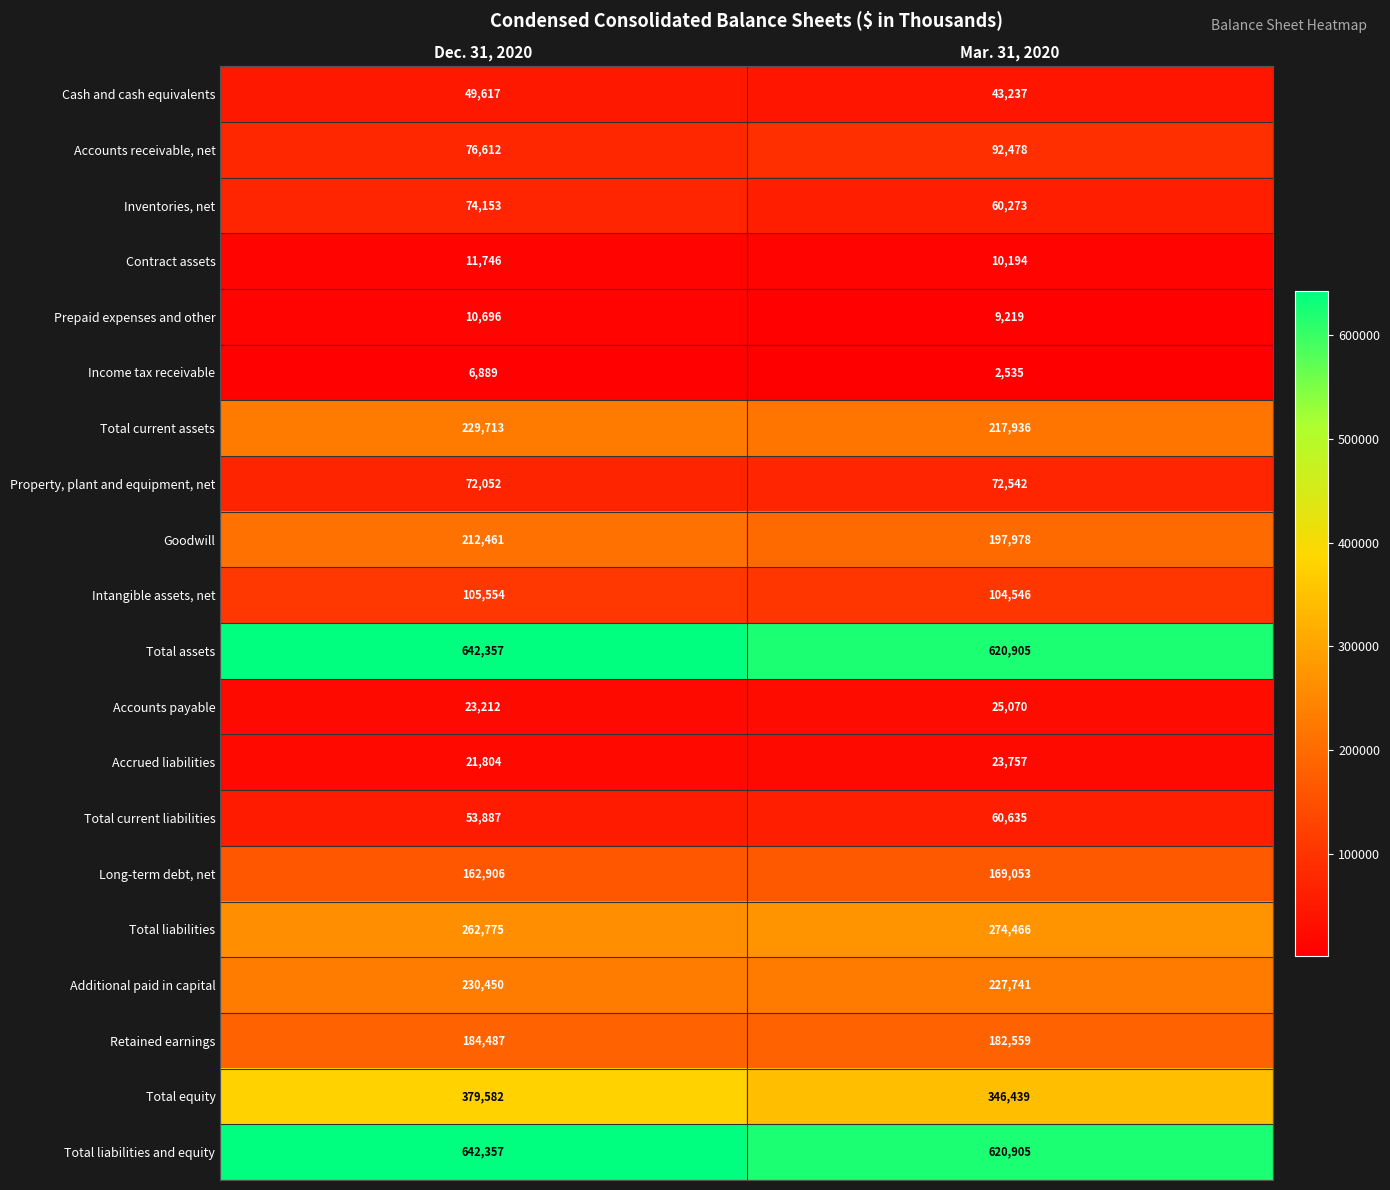

What is the maximum value shown in the chart?

642357